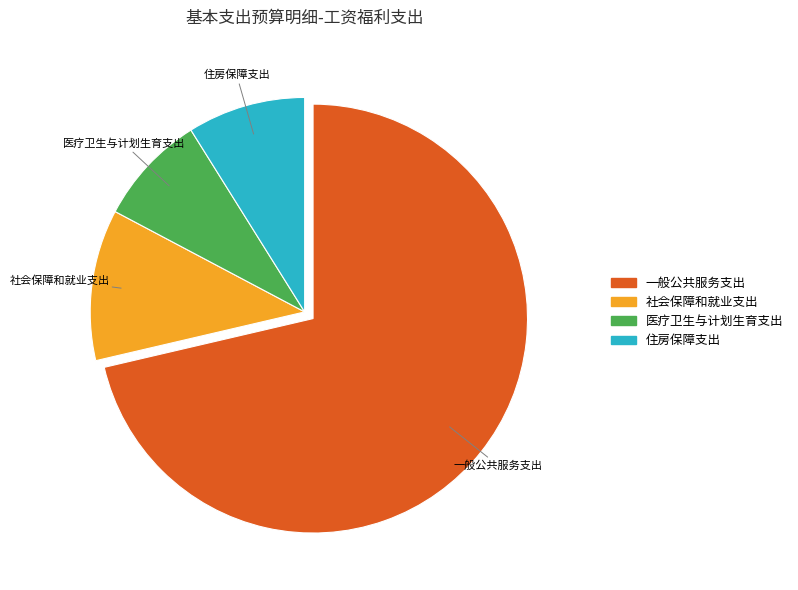

Combined, do 住房保障支出 and 社会保障和就业支出 account for over 50%?

No